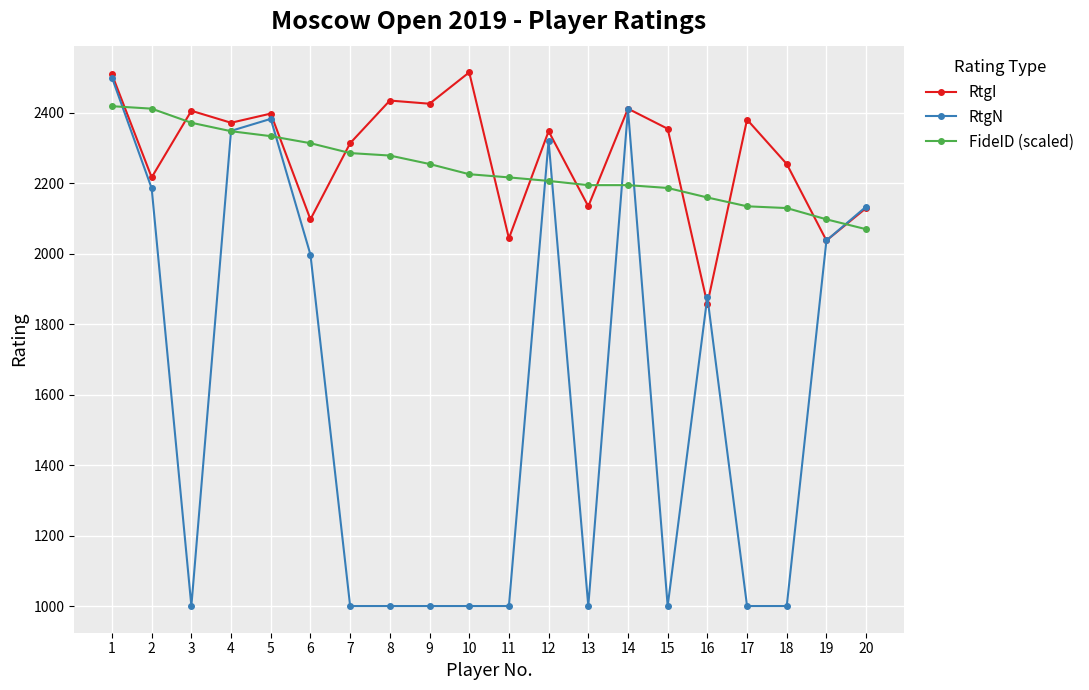

How many data points does each series have?

20